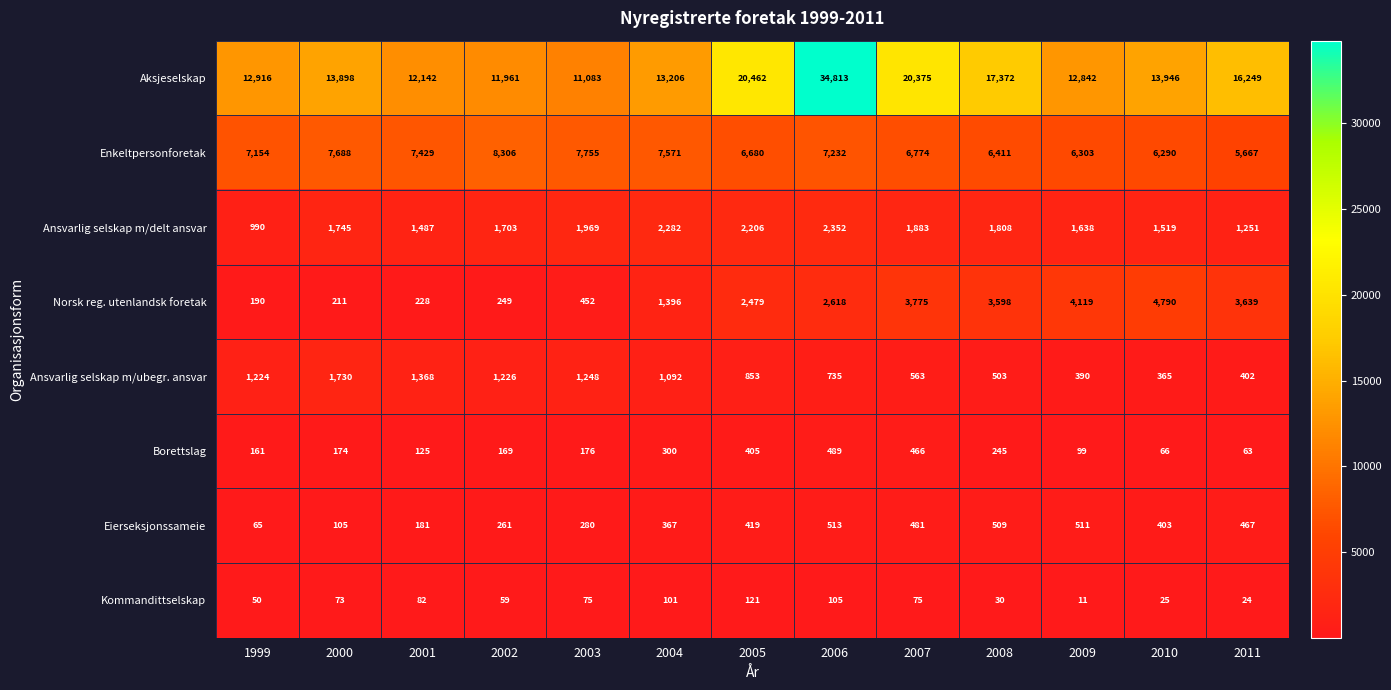

At which label is Ansvarlig selskap m/ubegr. ansvar closest to 1047?

2004